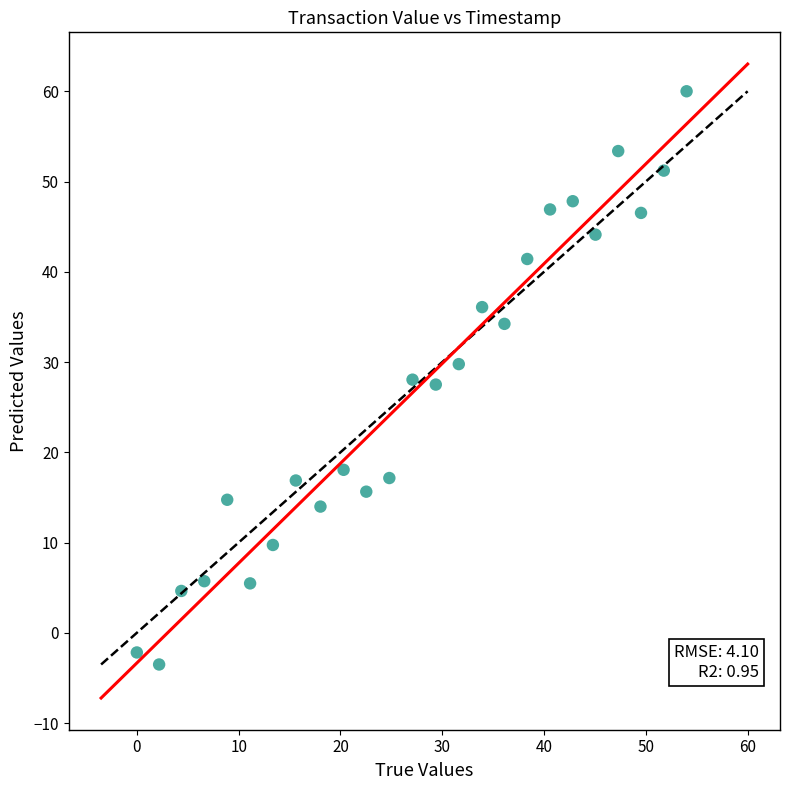

What is the range of X values (max minus min)?

54.0